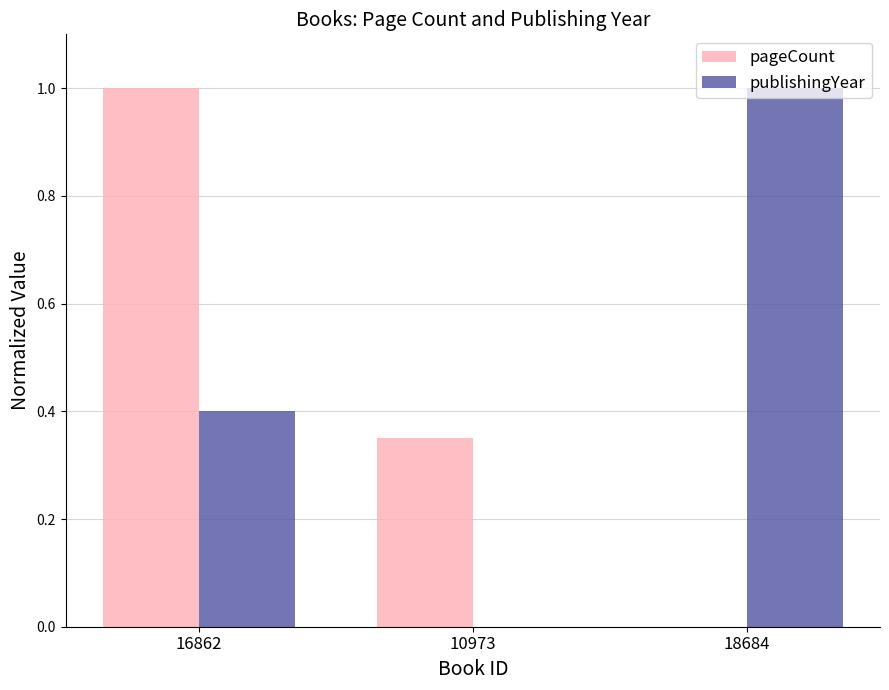

Is the value of publishingYear at 16862 greater than the value of pageCount at 18684?

Yes